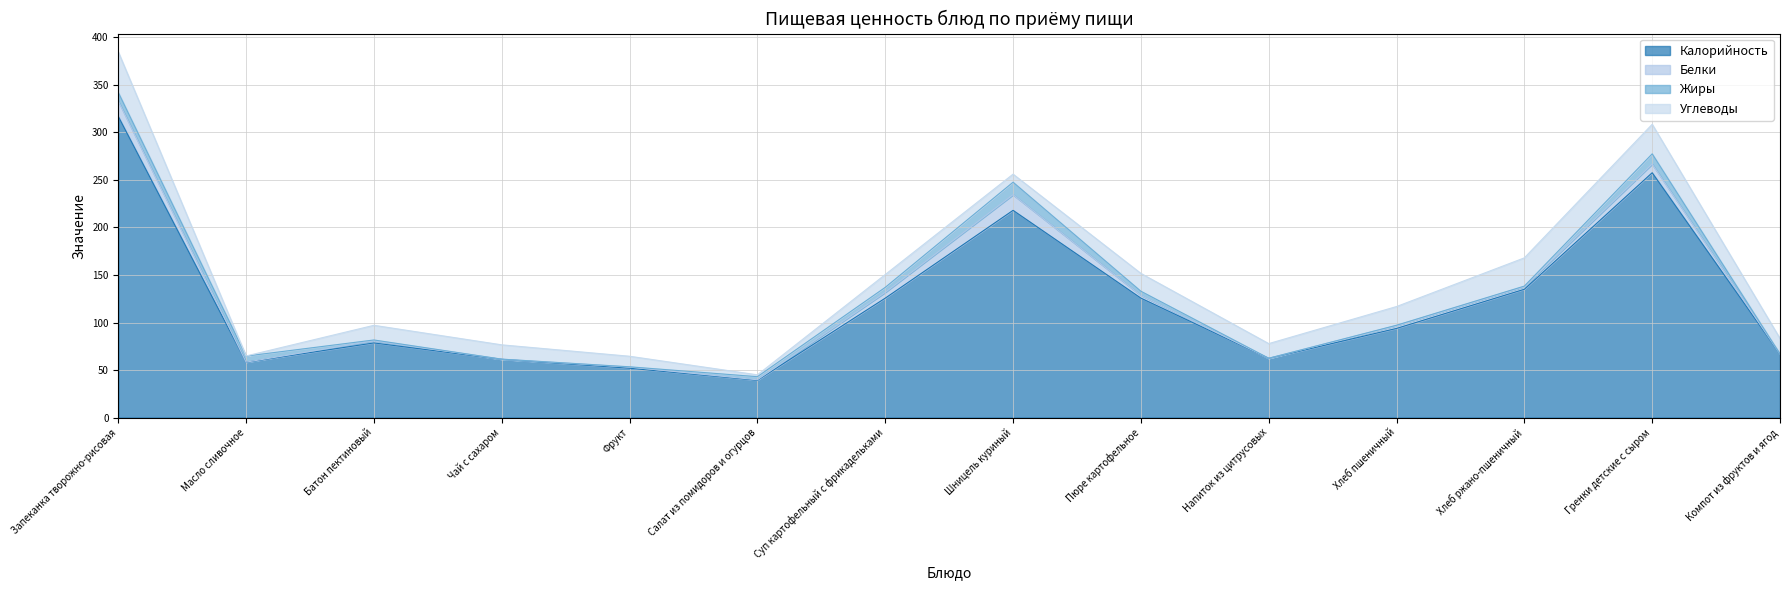

How many series are shown in this chart?

4